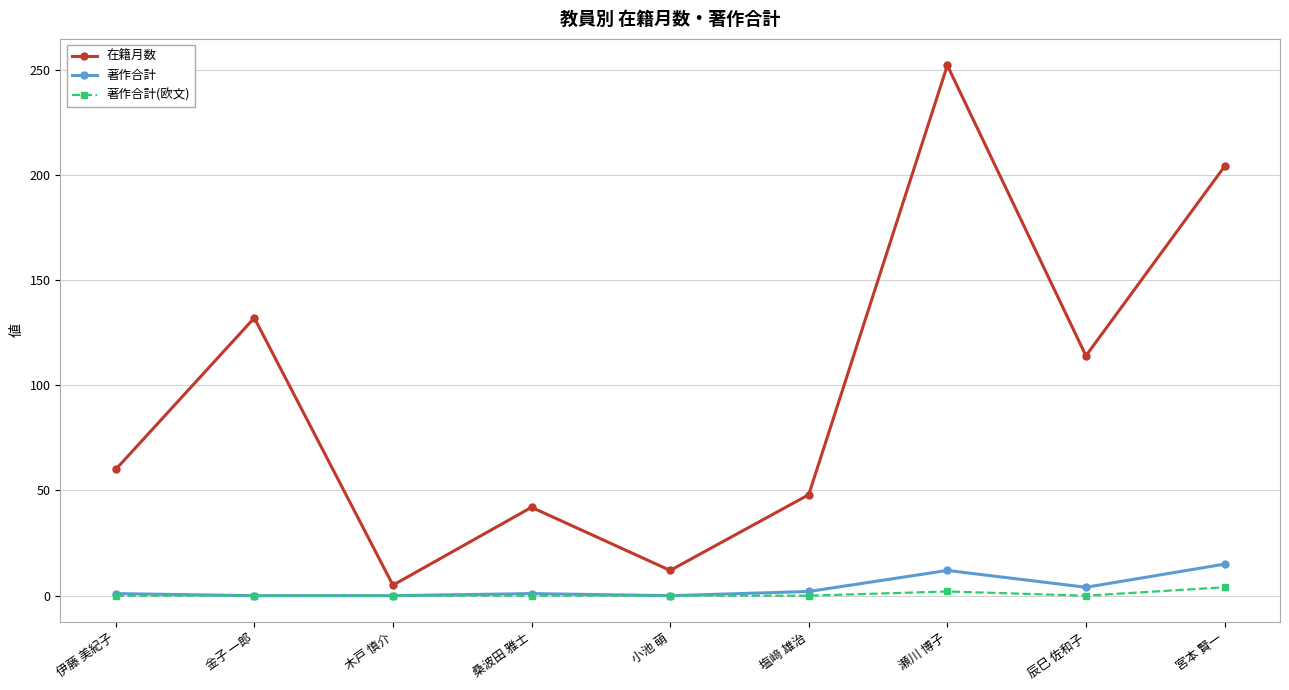

How many categories are shown in the chart?

9